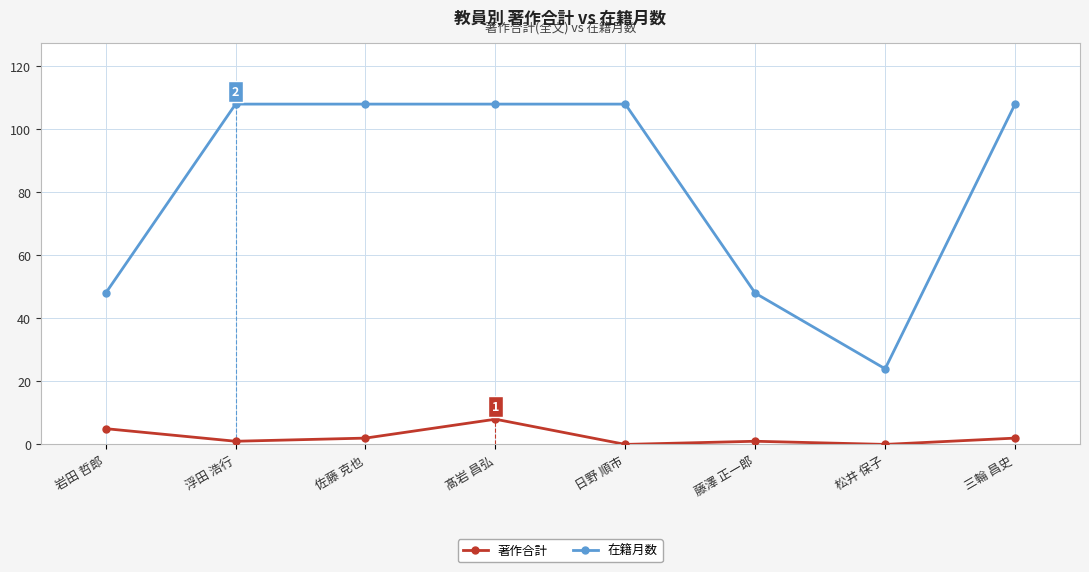

What is the label of the 7th point from the right?

浮田 浩行